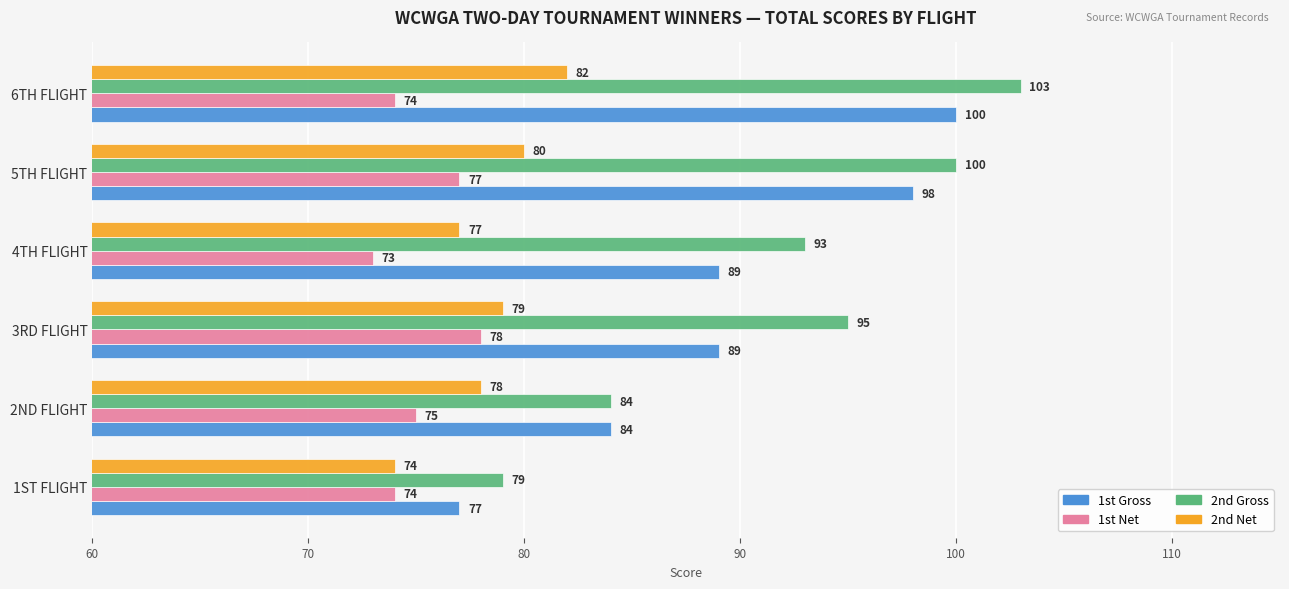

Count the 2nd Net values in the range 77 to 80.

4